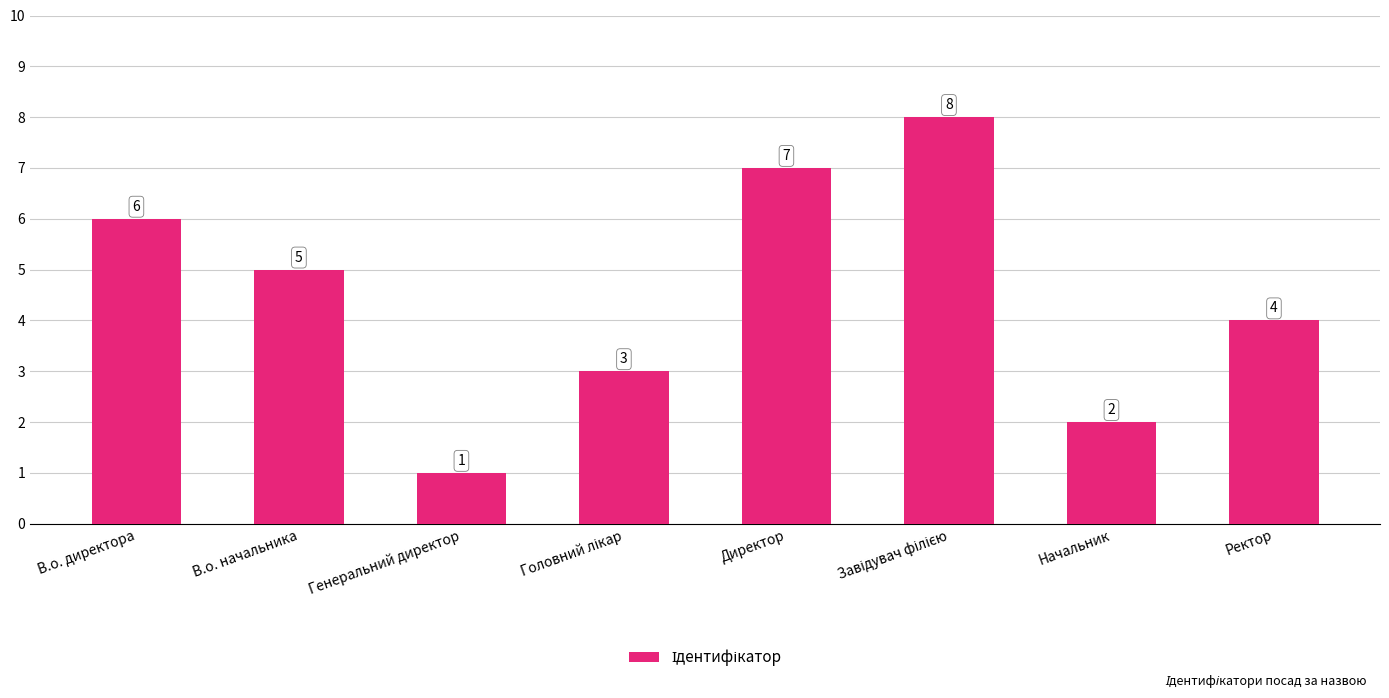

What is the approximate value at Генеральний директор?

1